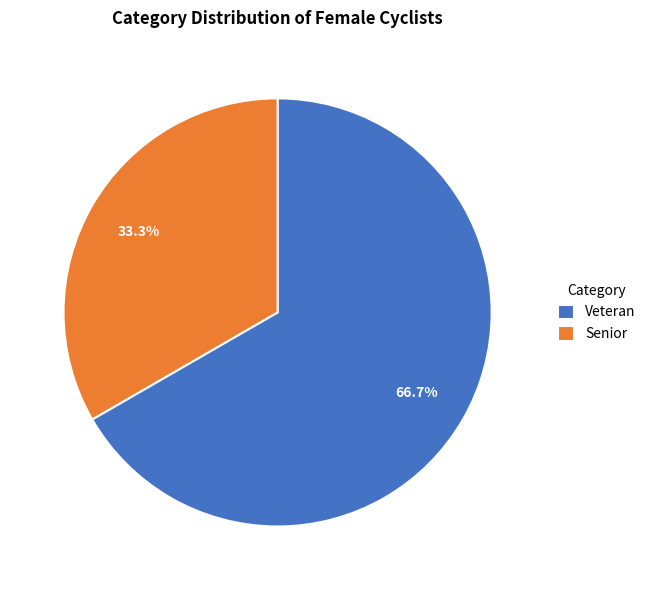

What is the ratio of the value at Senior to the value at Veteran?

0.5